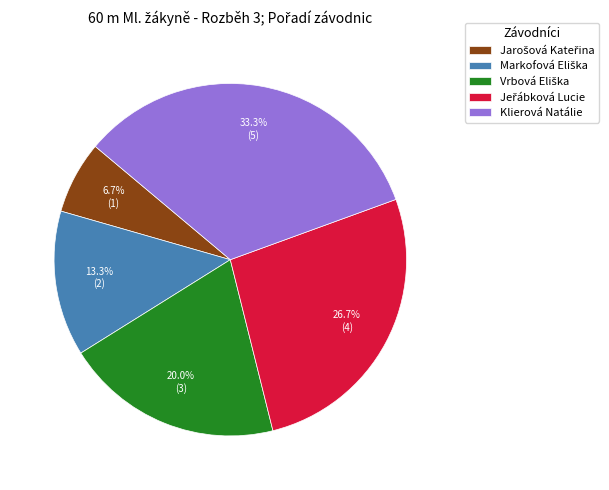

Count the number of slices in the pie.

5